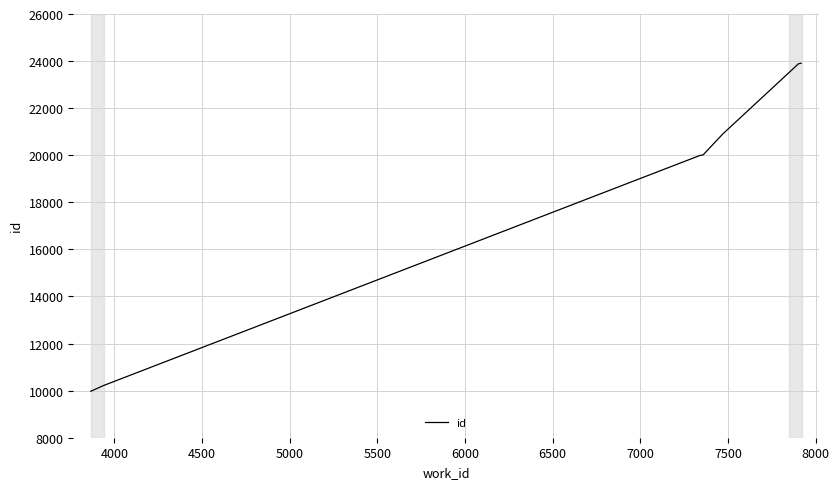

What is the minimum value shown in the chart?

9975